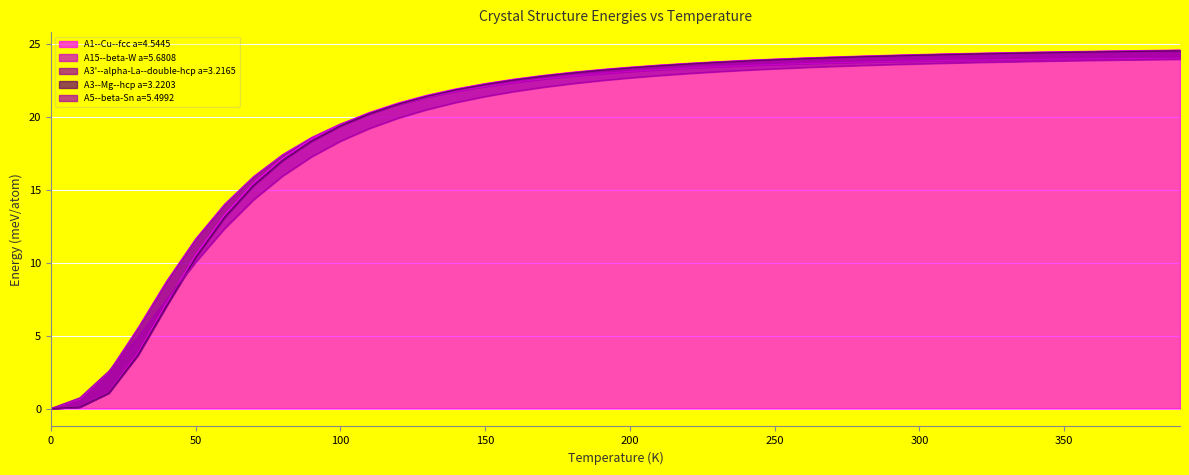

What is the label of the 34th point from the right?

60.0